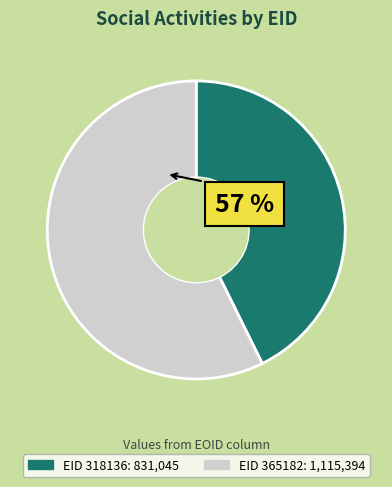

Is there any slice that represents more than half of the pie?

Yes